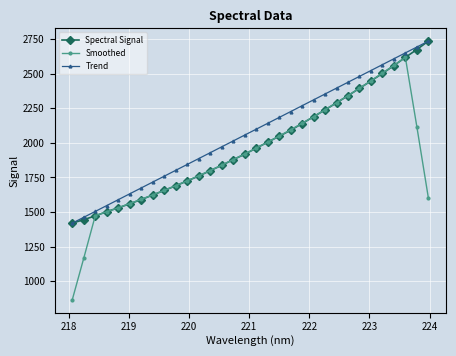

Which series has the largest total across all categories?

Trend